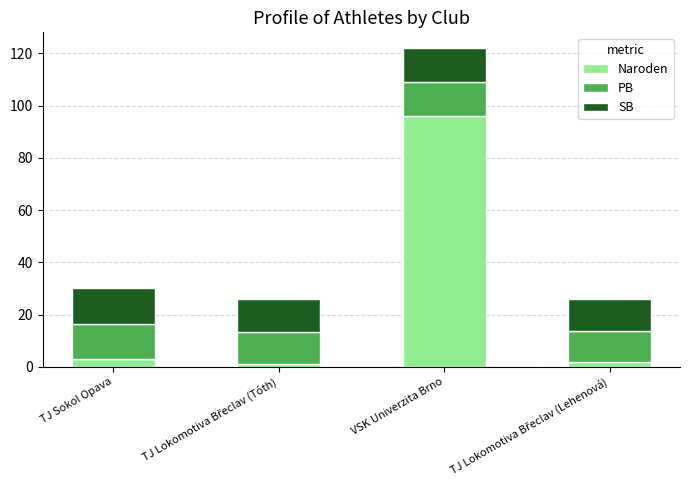

What is the maximum value for Naroden?

96.0